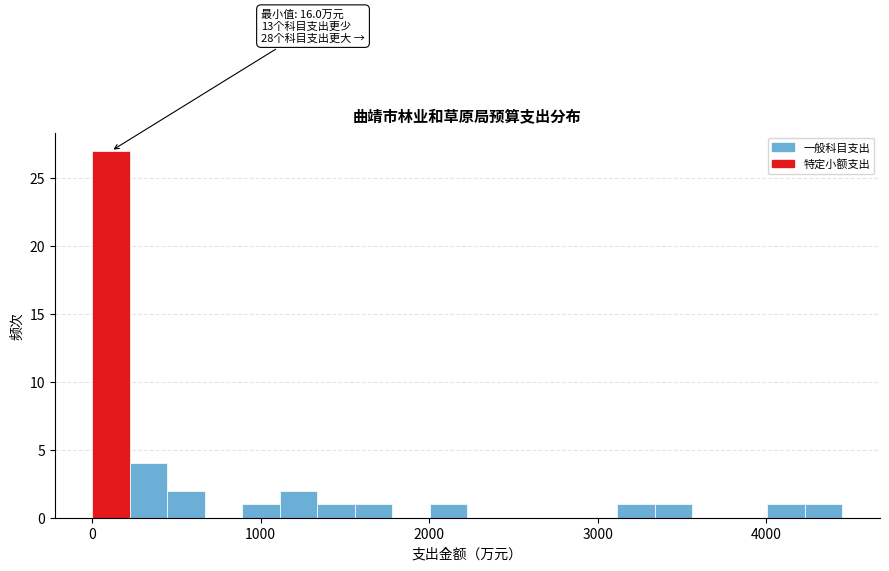

Read against the x-axis, roughly where is the centre of the tallest bar?

100